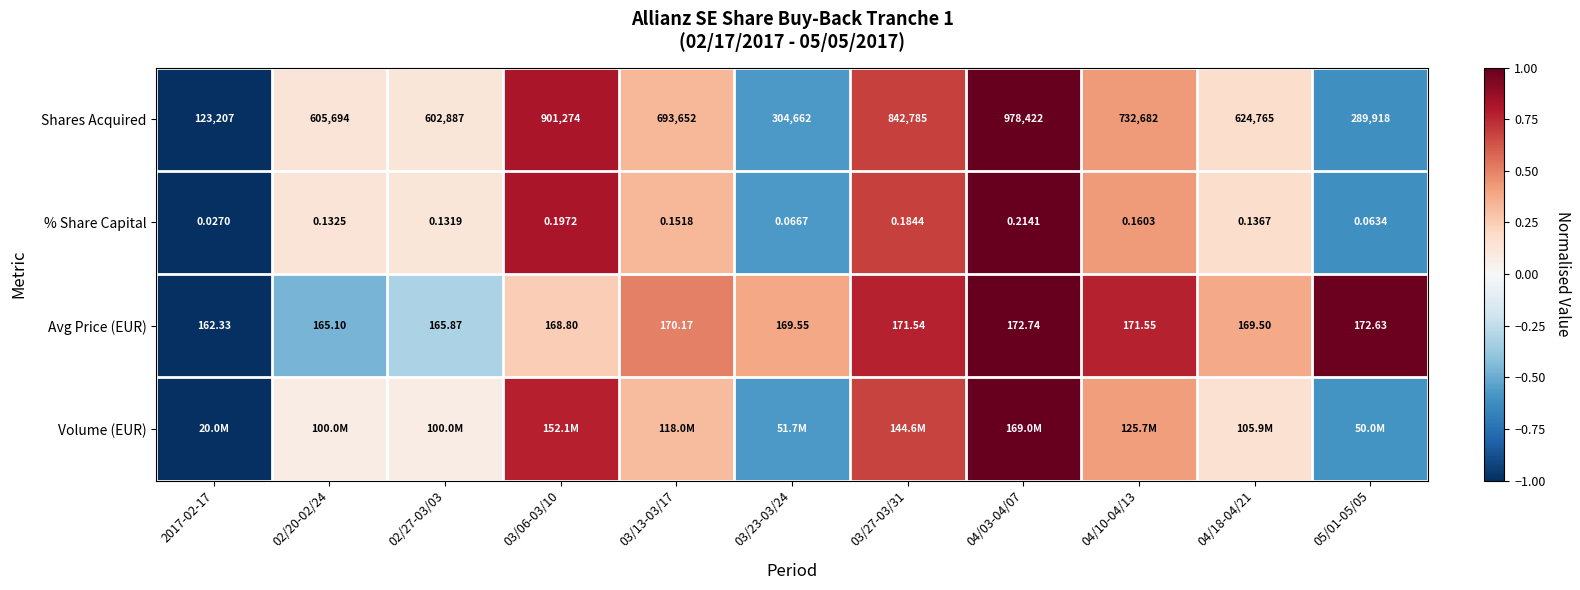

The % Share Capital series shows 0.4 at 04/10-04/13. True or false?

True